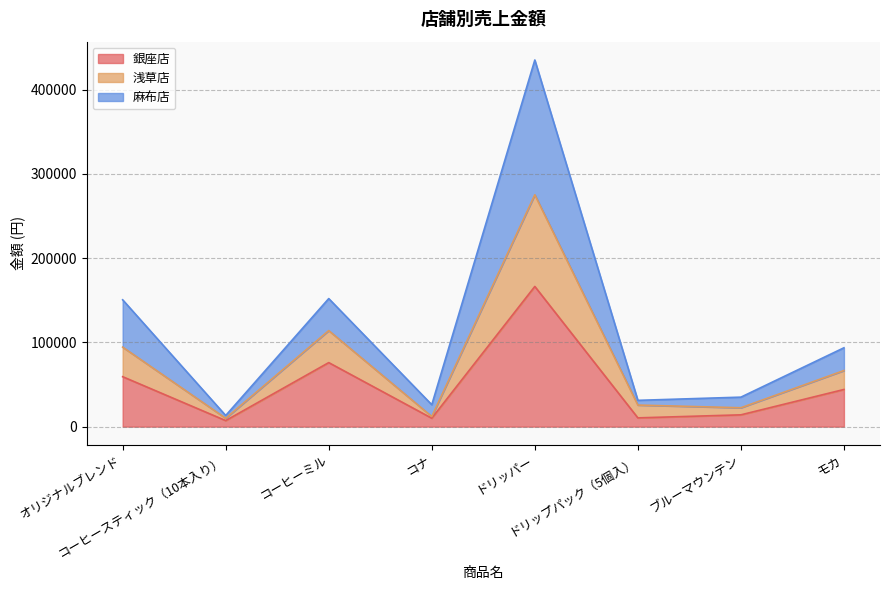

In 浅草店, how many points are higher than both neighbors (excluding endpoints)?

2